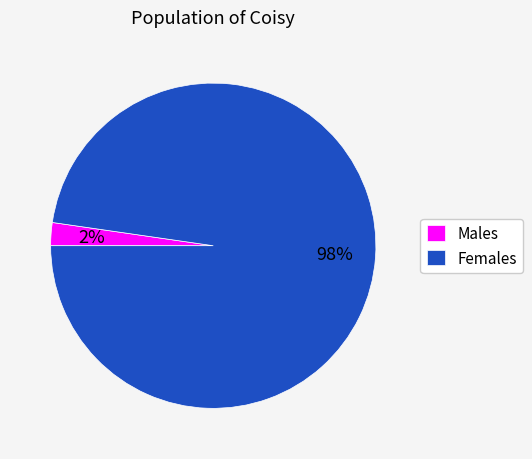

To the nearest percent, what is the average slice percentage?

50%